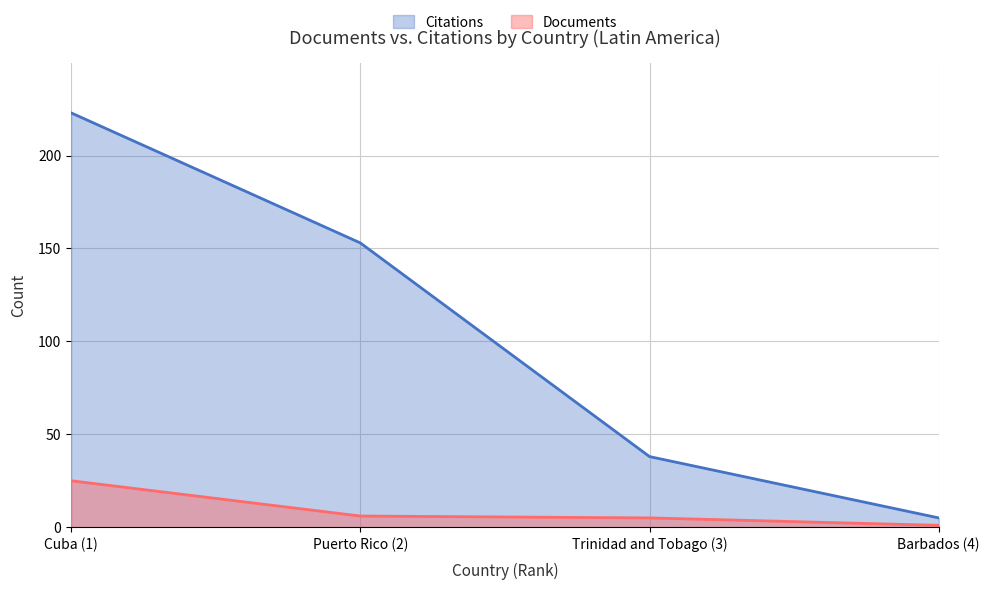

What are all the series names shown in the legend?

Citations, Documents